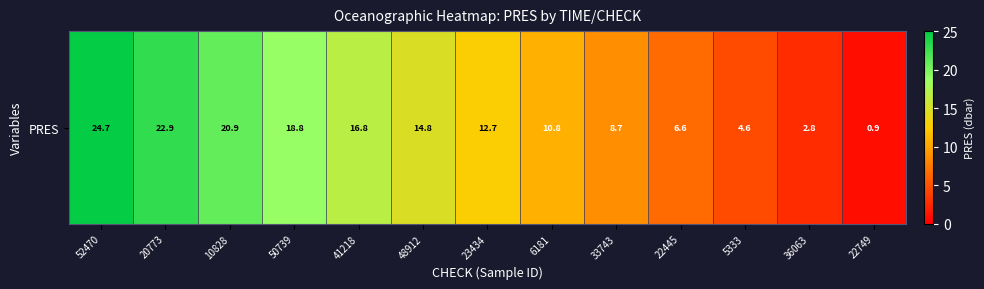

What is the change in value from 23434 to 5333?

-8.1